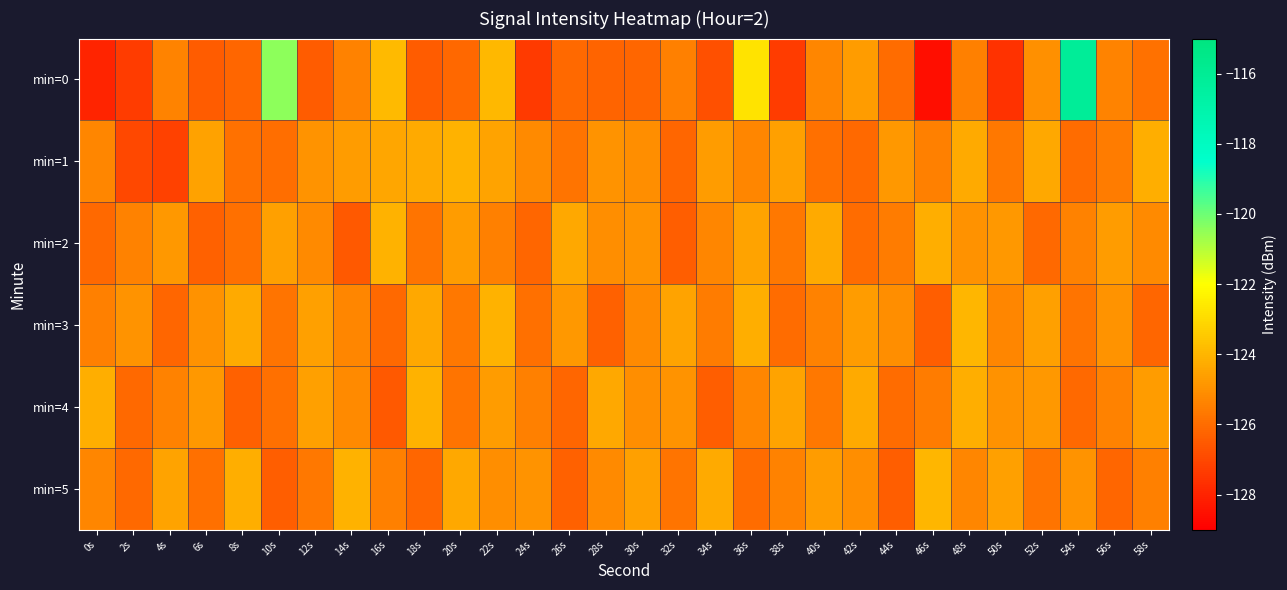

Reading left to right, list all the values displayed in this chart.

min=0: 0s=-128.0	2s=-127.3	4s=-125.4	6s=-126.4	8s=-126.2	10s=-120.5	12s=-126.5	14s=-125.4	16s=-123.9	18s=-126.5	20s=-126.1	22s=-124.0	24s=-127.4	26s=-126.1	28s=-126.2	30s=-126.2	32s=-125.5	34s=-126.8	36s=-122.8	38s=-127.3	40s=-125.3	42s=-124.7	44s=-126.0	46s=-128.6	48s=-125.5	50s=-127.6	52s=-125.0	54s=-116.2	56s=-125.4	58s=-125.9
min=1: 0s=-125.3	2s=-127.0	4s=-127.2	6s=-124.6	8s=-125.8	10s=-126.0	12s=-124.9	14s=-124.7	16s=-124.5	18s=-124.3	20s=-124.1	22s=-124.5	24s=-125.2	26s=-125.8	28s=-124.9	30s=-125.1	32s=-126.2	34s=-124.7	36s=-125.3	38s=-124.6	40s=-125.9	42s=-126.1	44s=-124.8	46s=-125.5	48s=-124.3	50s=-125.7	52s=-124.4	54s=-126.0	56s=-125.6	58s=-124.2
min=2: 0s=-126.1	2s=-125.4	4s=-124.8	6s=-126.3	8s=-125.9	10s=-124.6	12s=-125.2	14s=-126.5	16s=-124.1	18s=-125.8	20s=-124.7	22s=-125.5	24s=-126.2	26s=-124.4	28s=-125.1	30s=-124.9	32s=-126.4	34s=-125.3	36s=-124.5	38s=-125.7	40s=-124.3	42s=-126.0	44s=-125.6	46s=-124.2	48s=-125.0	50s=-124.8	52s=-126.1	54s=-125.4	56s=-124.7	58s=-125.2
min=3: 0s=-125.5	2s=-124.9	4s=-126.2	6s=-125.0	8s=-124.3	10s=-125.8	12s=-124.6	14s=-125.3	16s=-126.1	18s=-124.4	20s=-125.7	22s=-124.1	24s=-125.9	26s=-124.8	28s=-126.3	30s=-125.2	32s=-124.5	34s=-125.6	36s=-124.2	38s=-126.0	40s=-125.4	42s=-124.7	44s=-125.1	46s=-126.4	48s=-124.0	50s=-125.3	52s=-124.6	54s=-125.8	56s=-124.9	58s=-126.2
min=4: 0s=-124.2	2s=-126.1	4s=-125.4	6s=-124.8	8s=-126.3	10s=-125.9	12s=-124.6	14s=-125.2	16s=-126.5	18s=-124.1	20s=-125.8	22s=-124.7	24s=-125.5	26s=-126.2	28s=-124.4	30s=-125.1	32s=-124.9	34s=-126.4	36s=-125.3	38s=-124.5	40s=-125.7	42s=-124.3	44s=-126.0	46s=-125.6	48s=-124.2	50s=-125.0	52s=-124.8	54s=-126.1	56s=-125.4	58s=-124.7
min=5: 0s=-125.3	2s=-126.1	4s=-124.5	6s=-125.9	8s=-124.2	10s=-126.4	12s=-125.7	14s=-124.1	16s=-125.5	18s=-126.2	20s=-124.4	22s=-125.1	24s=-124.9	26s=-126.3	28s=-125.2	30s=-124.6	32s=-125.8	34s=-124.3	36s=-126.0	38s=-125.4	40s=-124.7	42s=-125.1	44s=-126.4	46s=-124.0	48s=-125.3	50s=-124.6	52s=-125.8	54s=-124.9	56s=-126.2	58s=-125.5